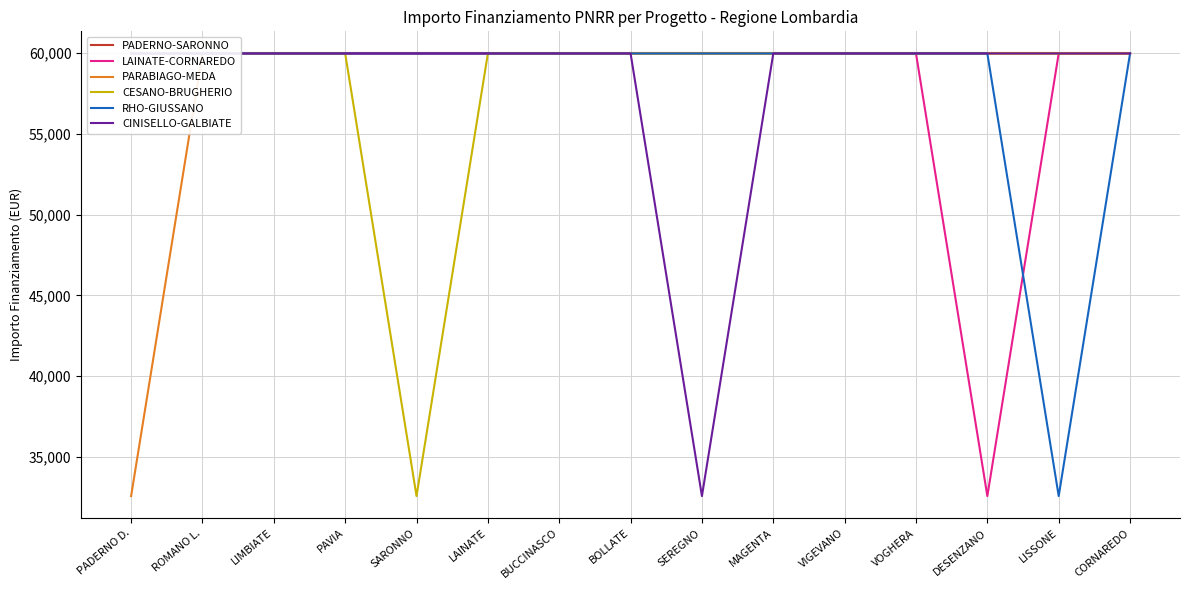

How many data points does each series have?

15